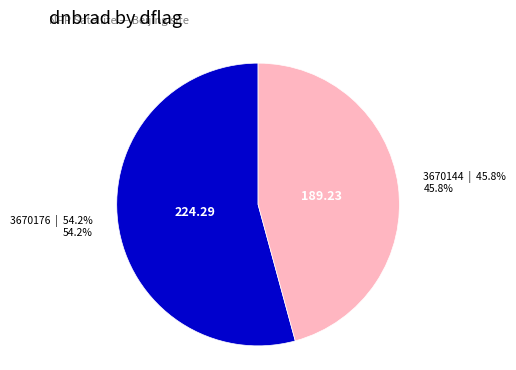

How many segments does this pie chart have?

2